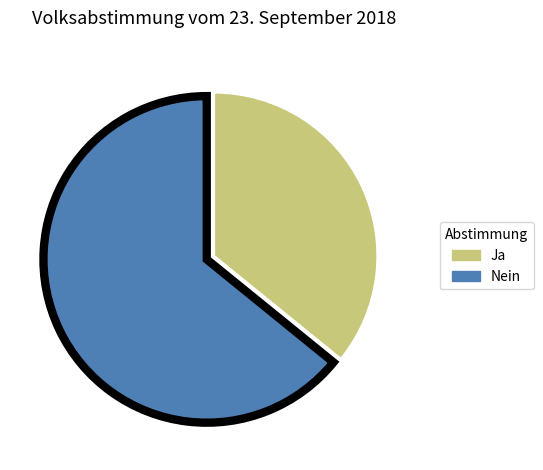

What is the majority slice?

Nein